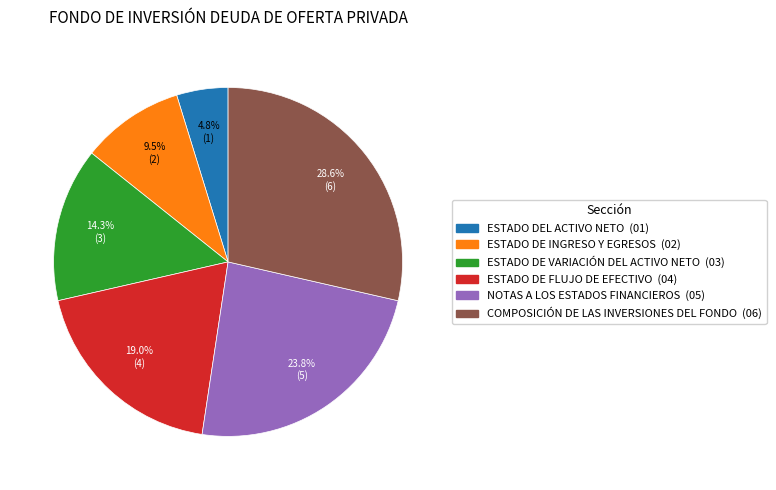

Rank the categories by value from highest to lowest.

COMPOSICIÓN DE LAS INVERSIONES DEL FONDO, NOTAS A LOS ESTADOS FINANCIEROS, ESTADO DE FLUJO DE EFECTIVO, ESTADO DE VARIACIÓN DEL ACTIVO NETO, ESTADO DE INGRESO Y EGRESOS, ESTADO DEL ACTIVO NETO